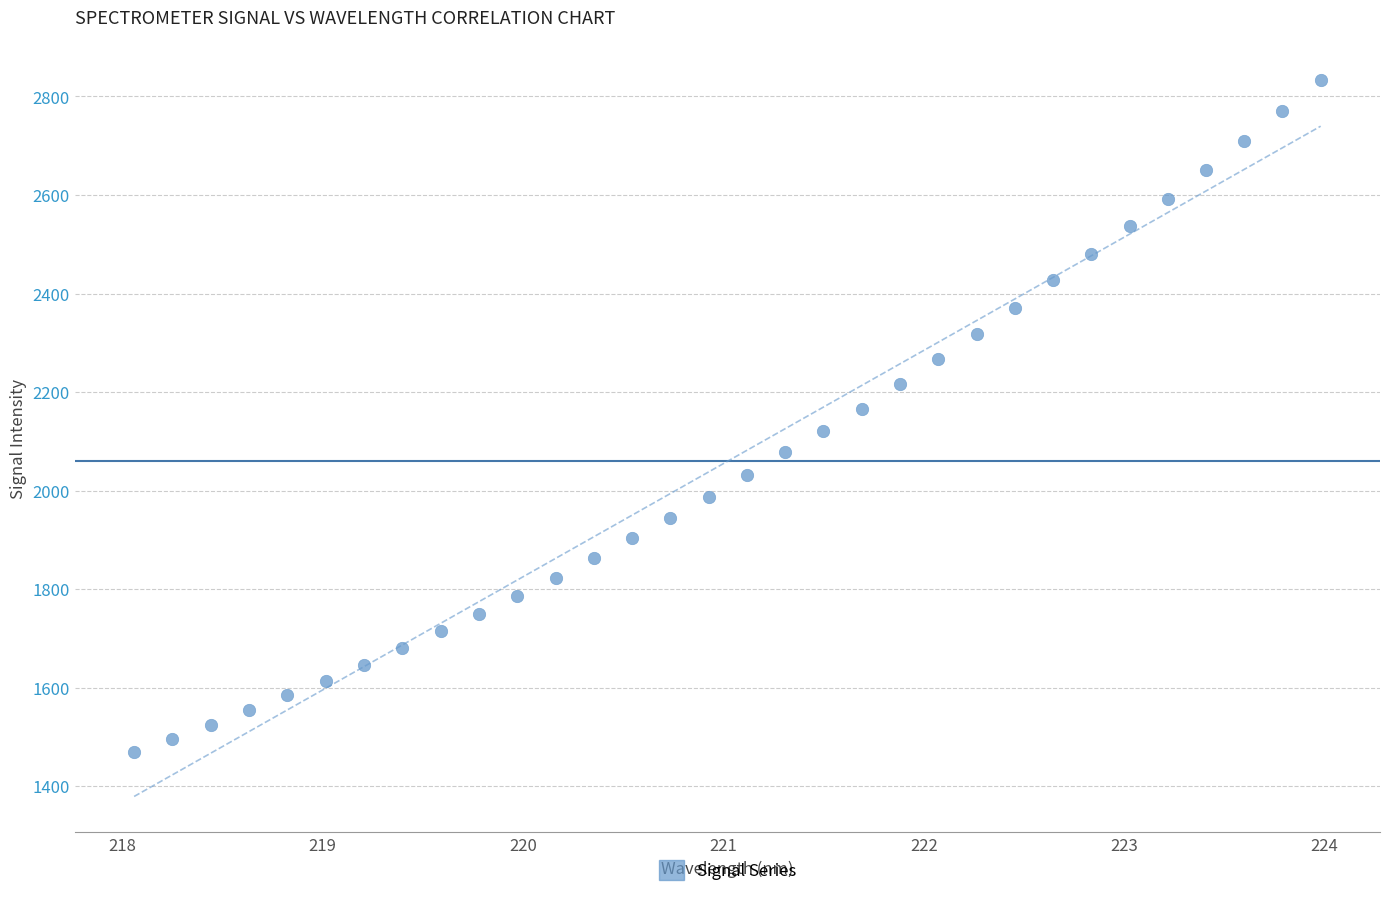

What is the range of X values (max minus min)?

5.9